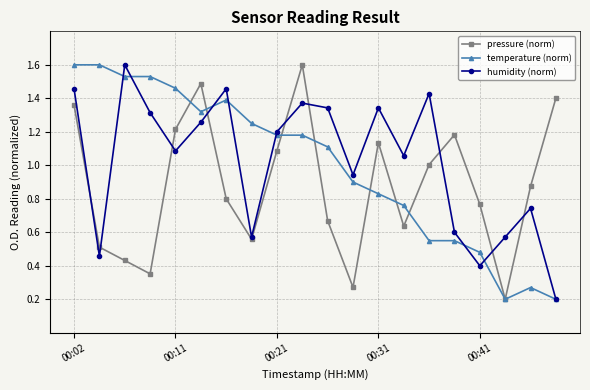

True or false: temperature (norm) and pressure (norm) intersect in this chart.

True